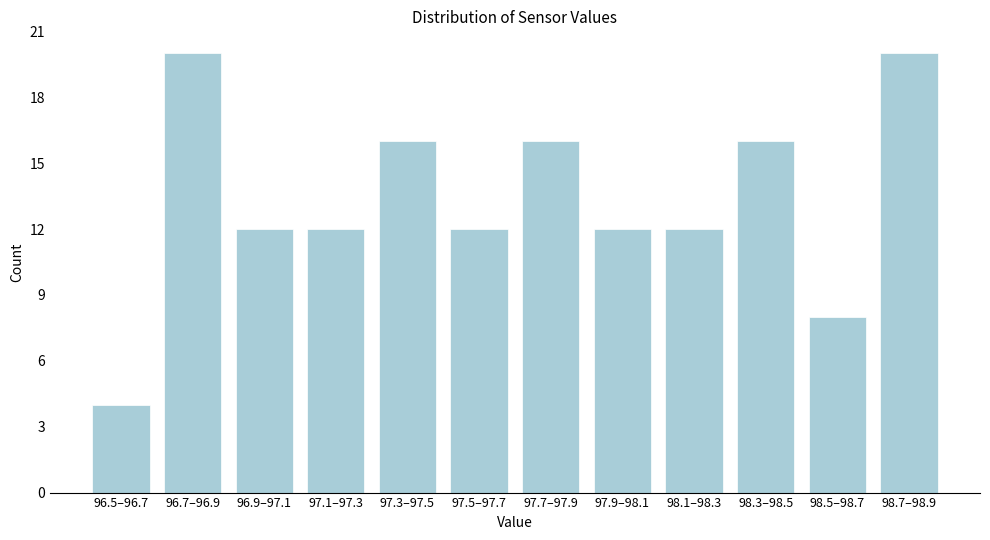

Reading left to right, extract all data points from this chart.

96.5–96.7=4	96.7–96.9=20	96.9–97.1=12	97.1–97.3=12	97.3–97.5=16	97.5–97.7=12	97.7–97.9=16	97.9–98.1=12	98.1–98.3=12	98.3–98.5=16	98.5–98.7=8	98.7–98.9=20